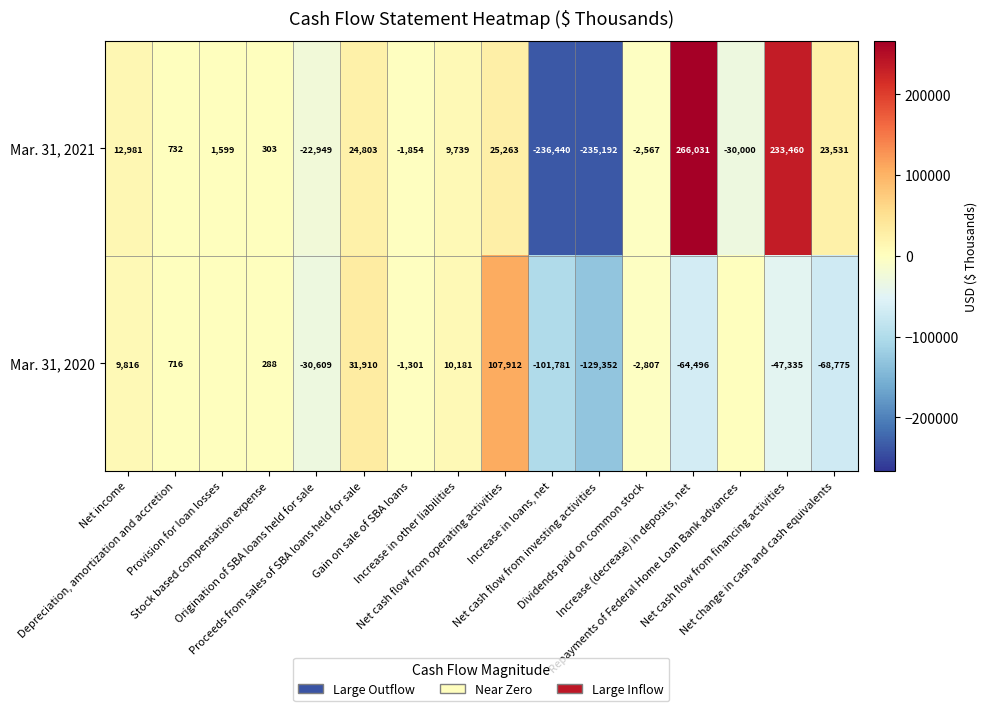

What is the average value of the Mar. 31, 2021 series?

4340